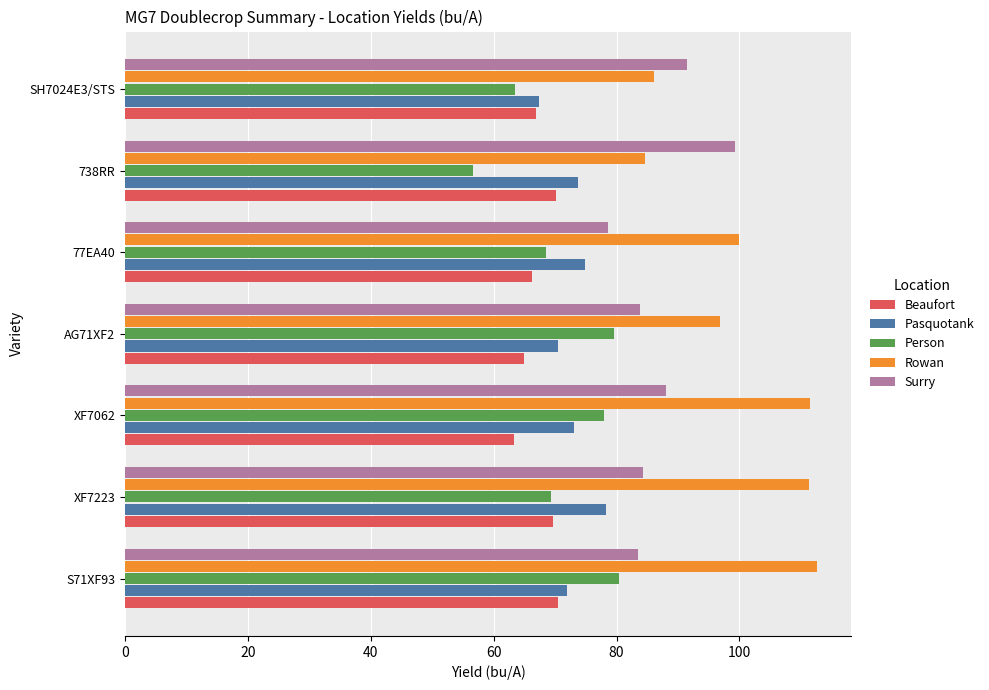

Which series has the largest total across all categories?

Rowan